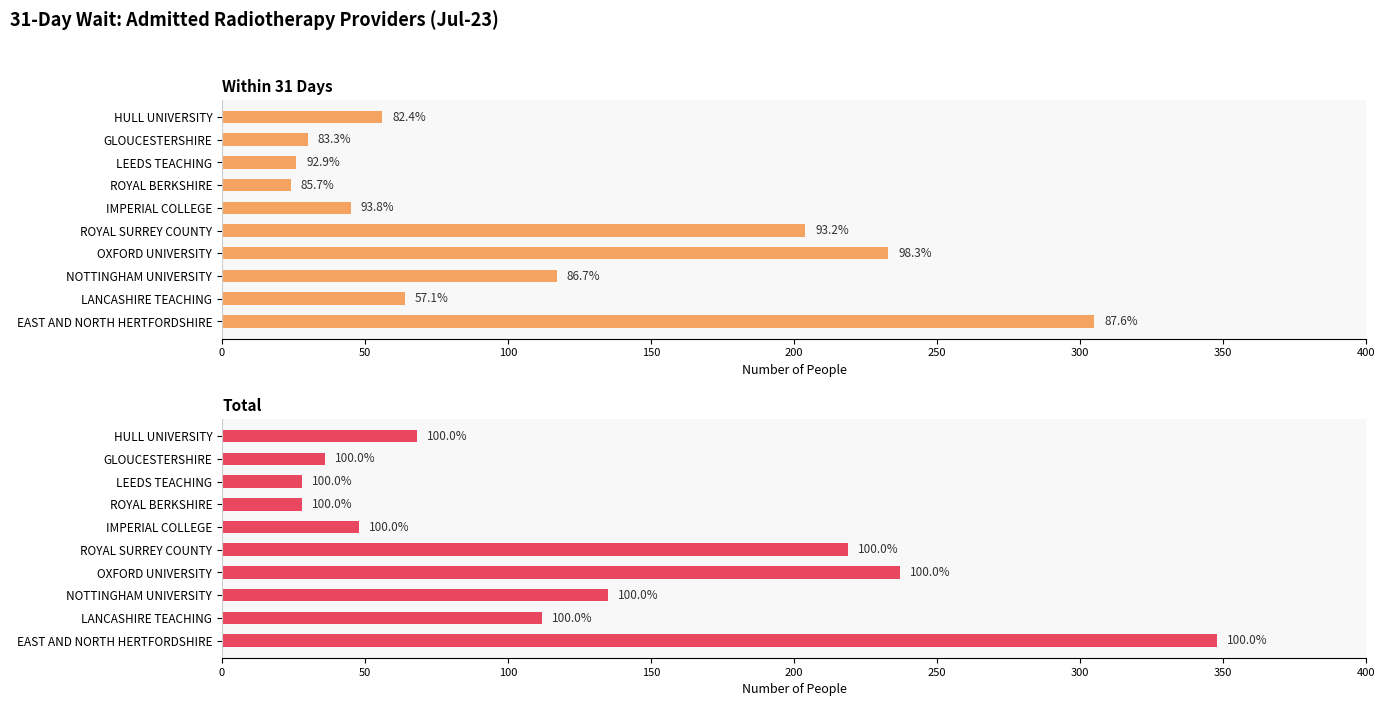

How many bars are there in total?

20